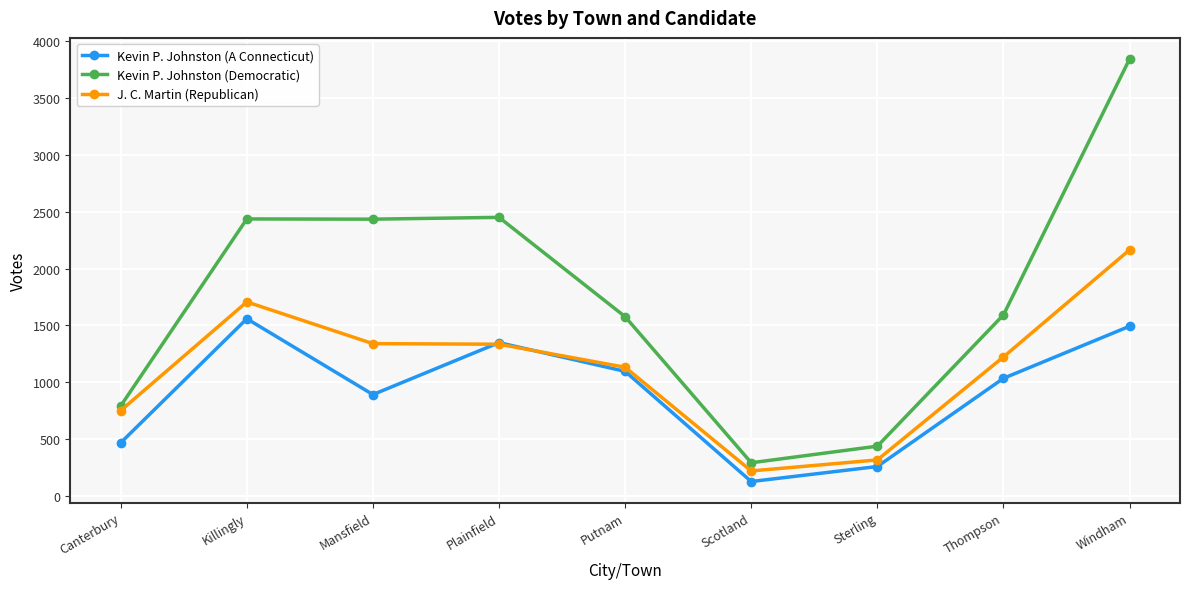

Read the Kevin P. Johnston (Democratic) value at Killingly.

2436